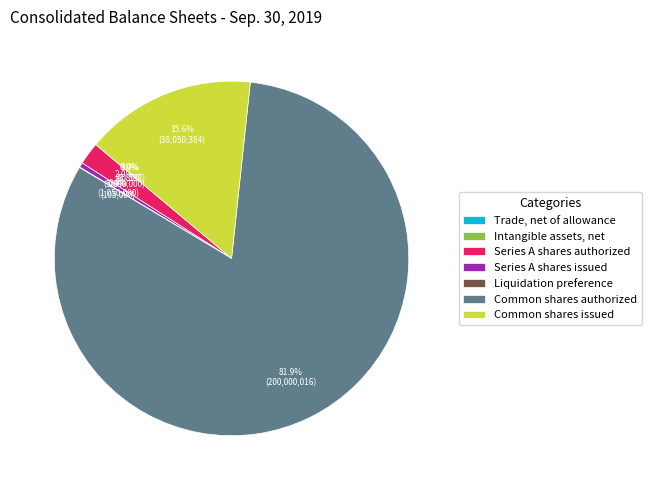

The Common shares authorized slice represents 82% of the pie. True or false?

True